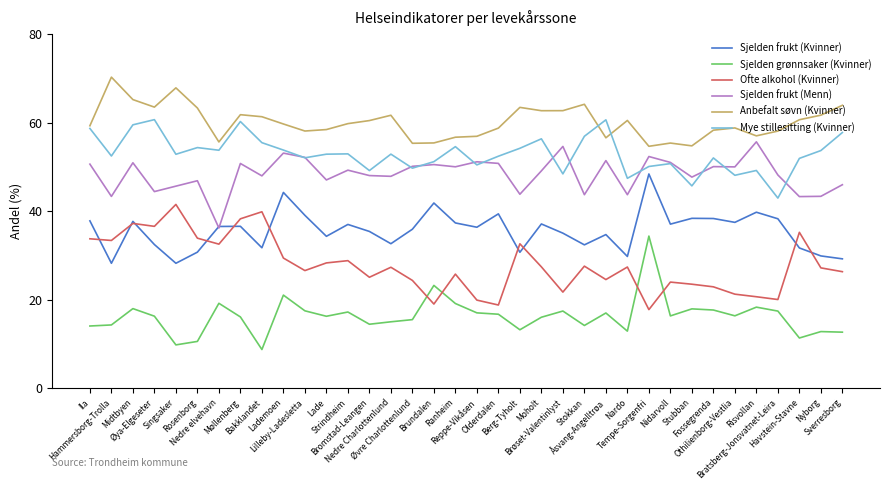

Rank the series at Risvollan from lowest to highest value.

Sjelden grønnsaker (Kvinner), Ofte alkohol (Kvinner), Sjelden frukt (Kvinner), Mye stillesitting (Kvinner), Sjelden frukt (Menn), Anbefalt søvn (Kvinner)